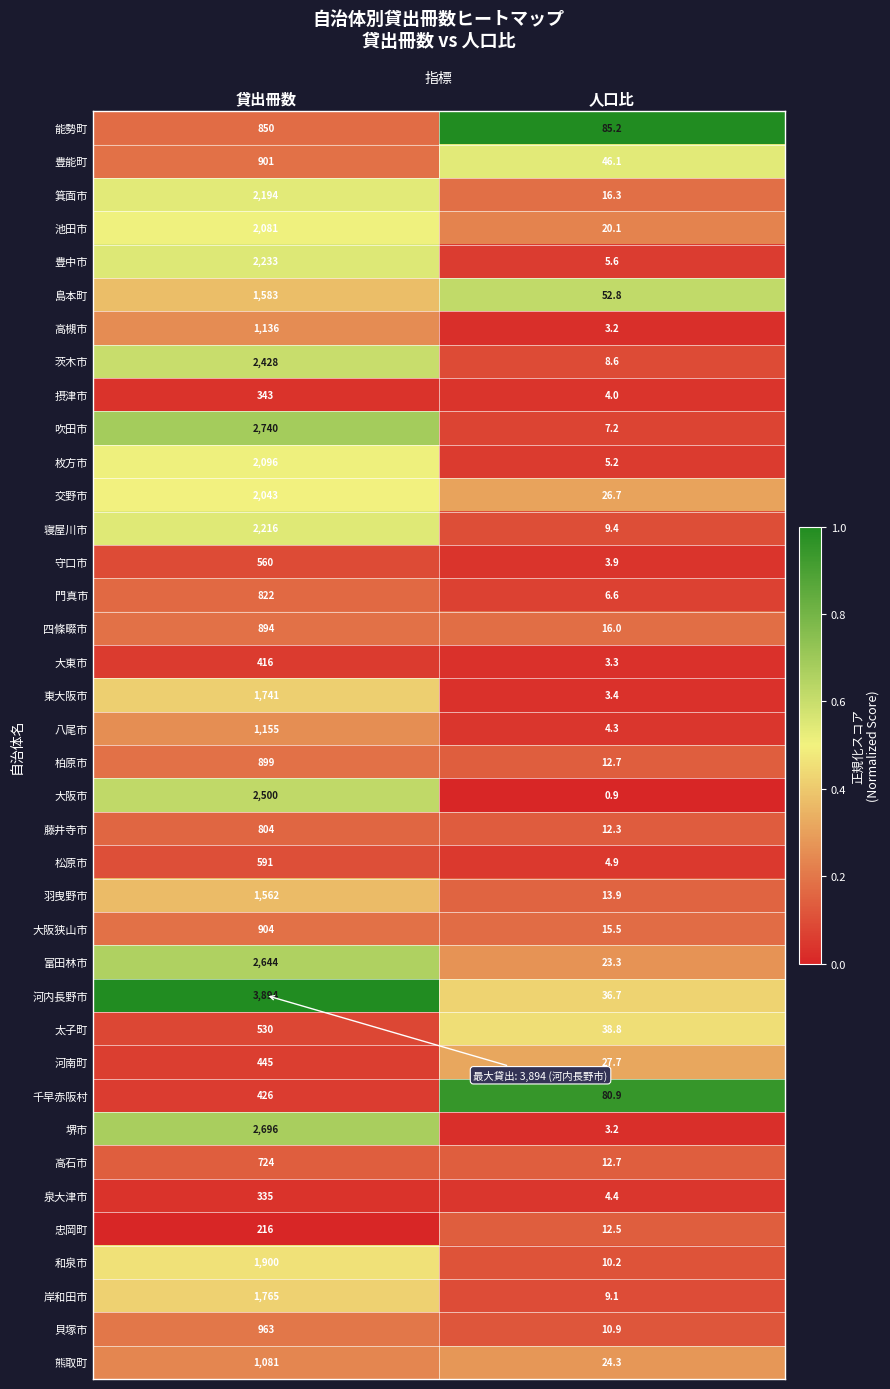

At which label is 堺市 closest to 1349?

人口比